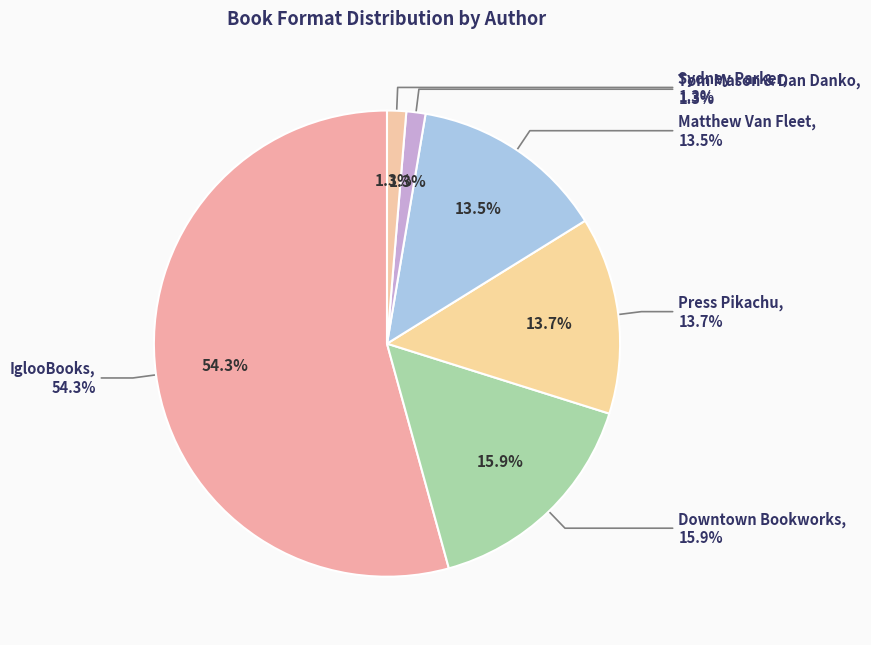

To the nearest percent, what portion does Downtown Bookworks represent?

16%